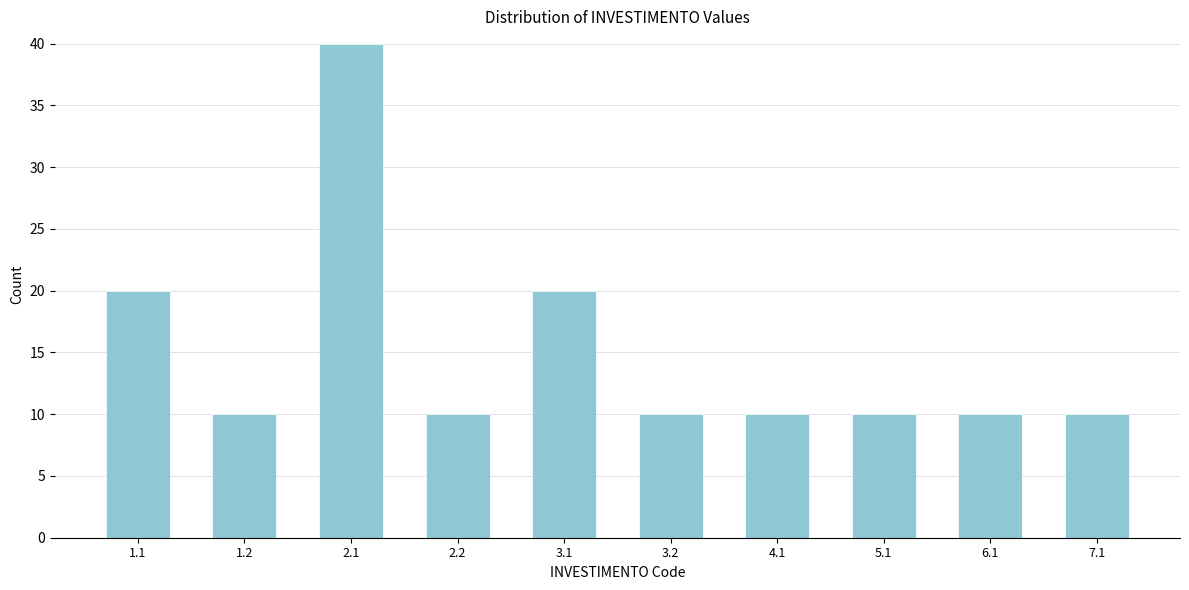

Reading right to left, extract all data points from this chart.

10	10	10	10	10	20	10	40	10	20